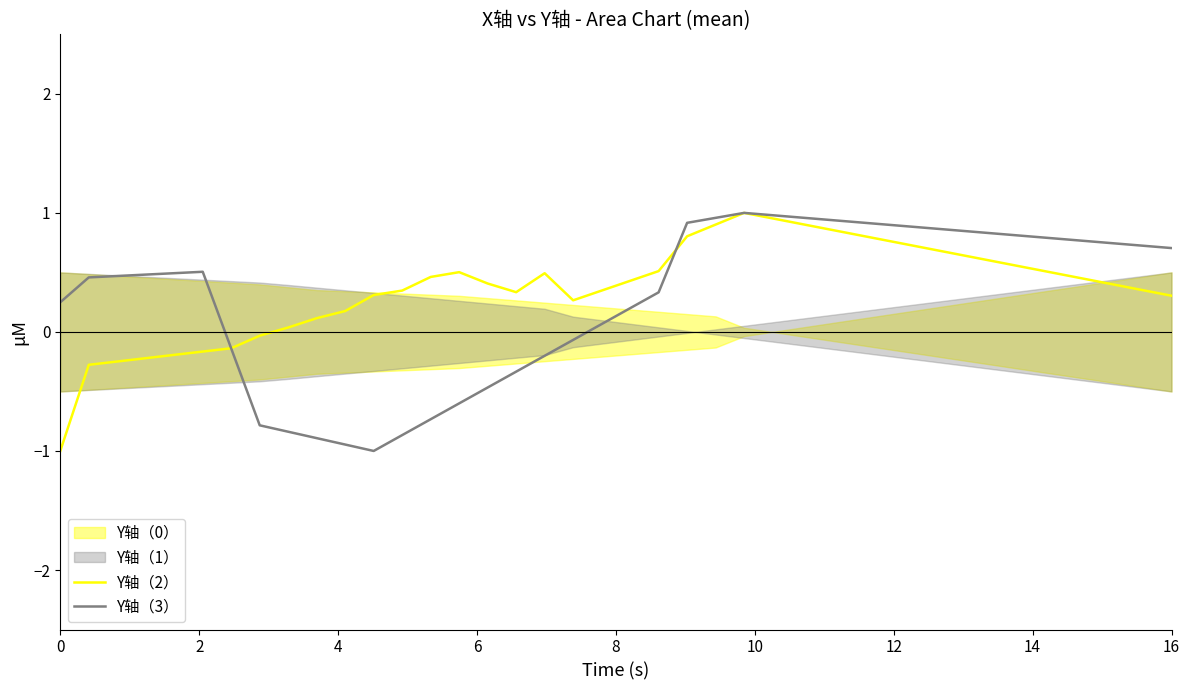

What is the minimum value for Y轴（3）?

-1.0